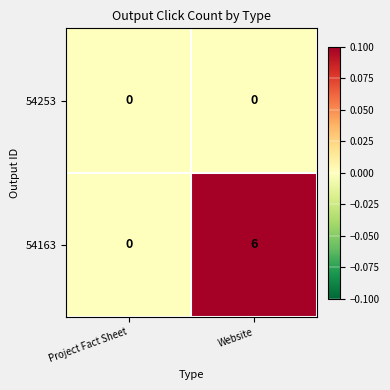

How many categories are shown in the chart?

2